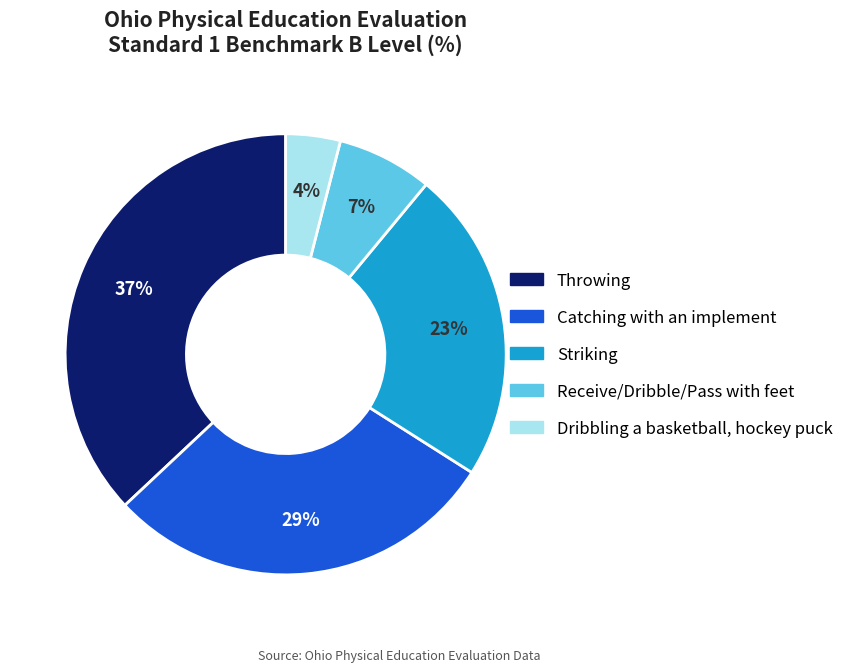

Combined, do Throwing and Catching with an implement account for over 50%?

Yes